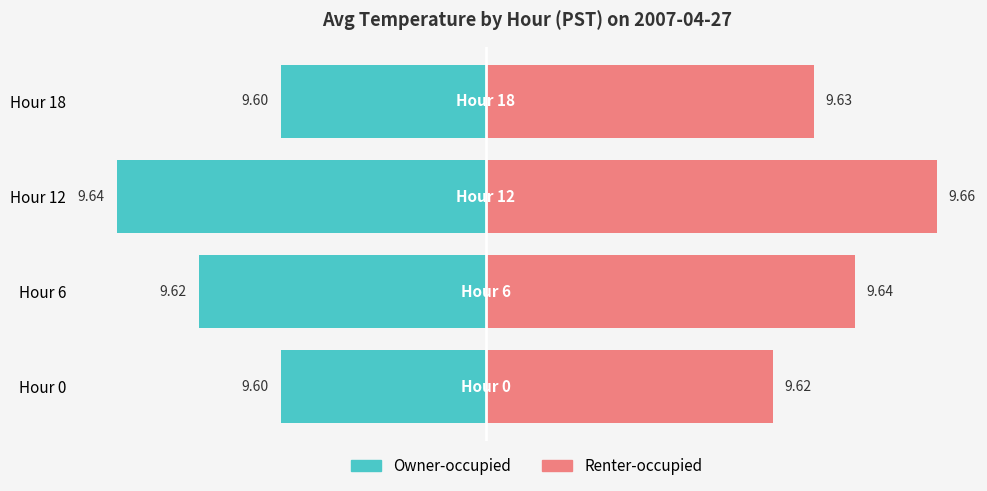

True or false: Owner-occupied has a value of -3.5 at Hour 12.

False